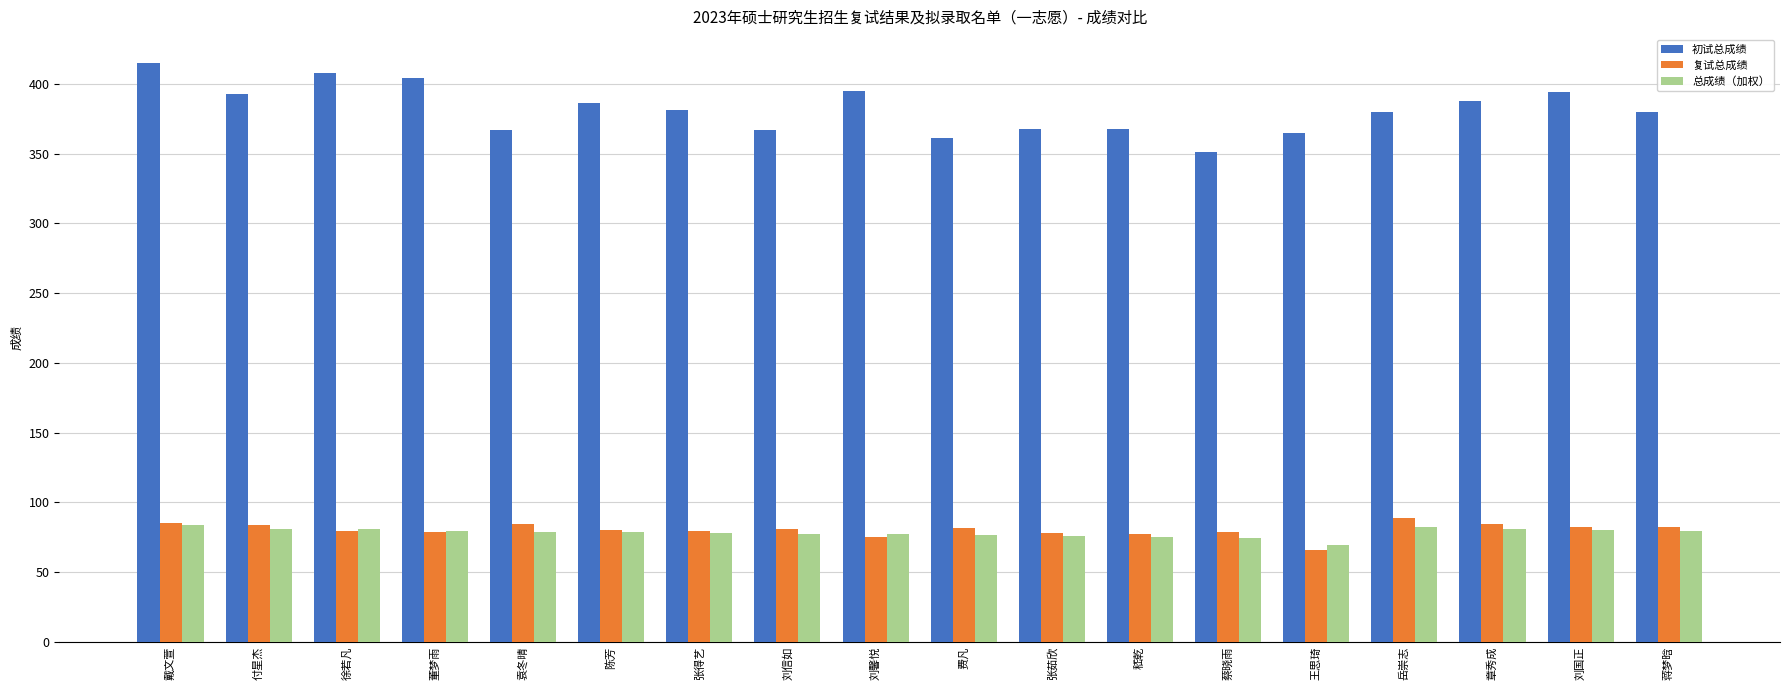

What position from the left is 章秀成?

16